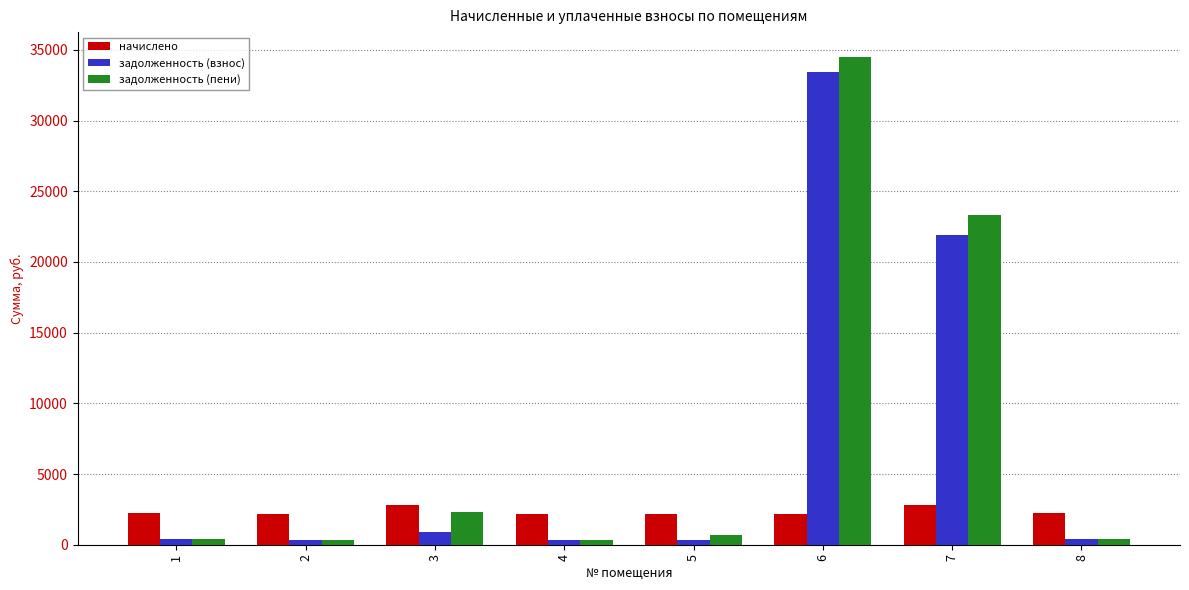

Which series has the largest total across all categories?

задолженность (пени)